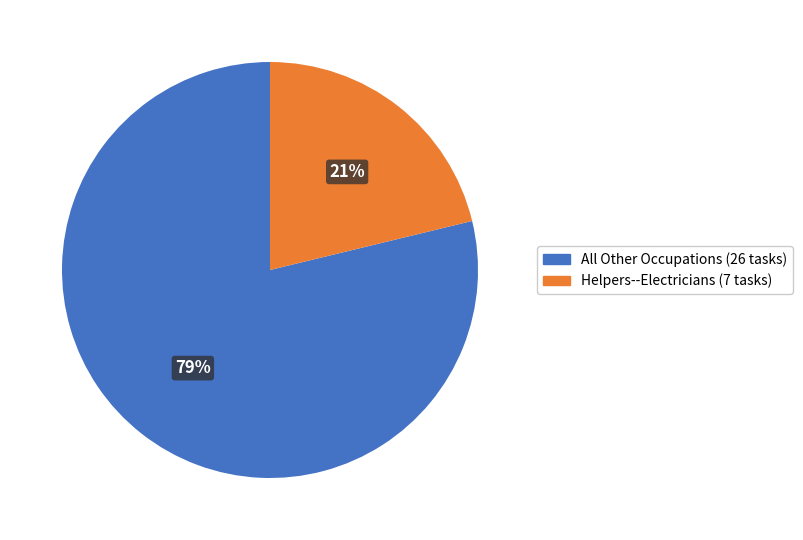

How many slices are in this pie chart?

2